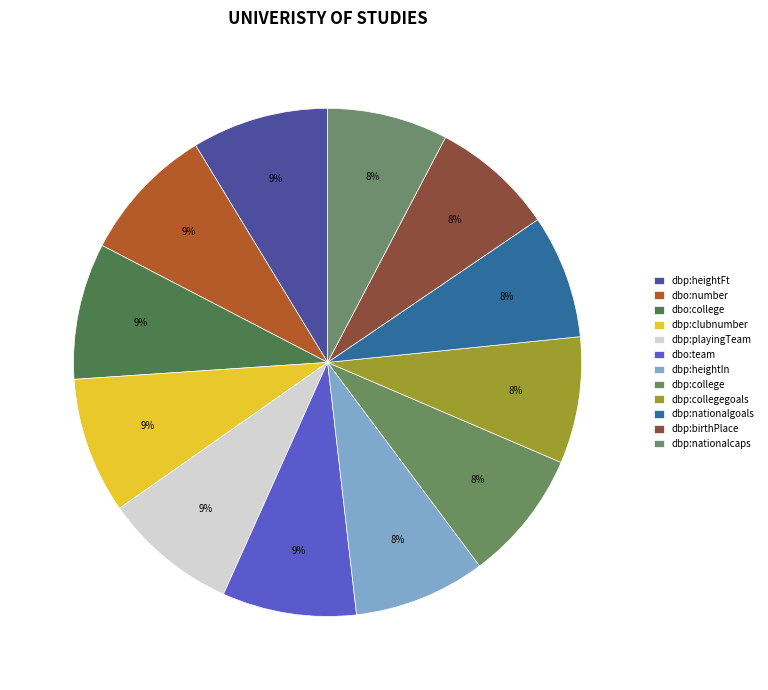

Is dbp:clubnumber the majority of the pie?

No